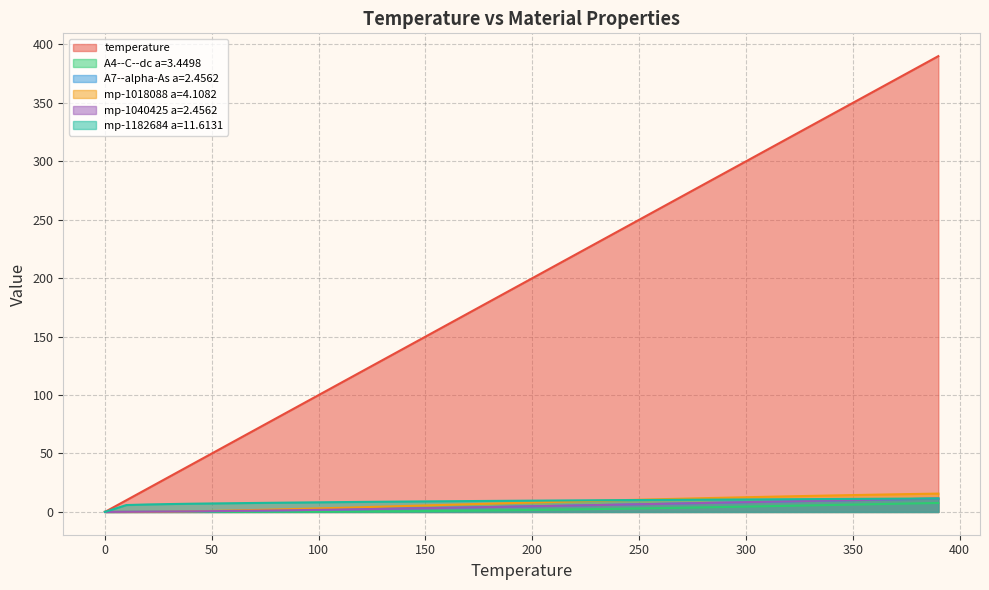

True or false: mp-1040425 a=2.4562 and A7--alpha-As a=2.4562 cross at least once.

False